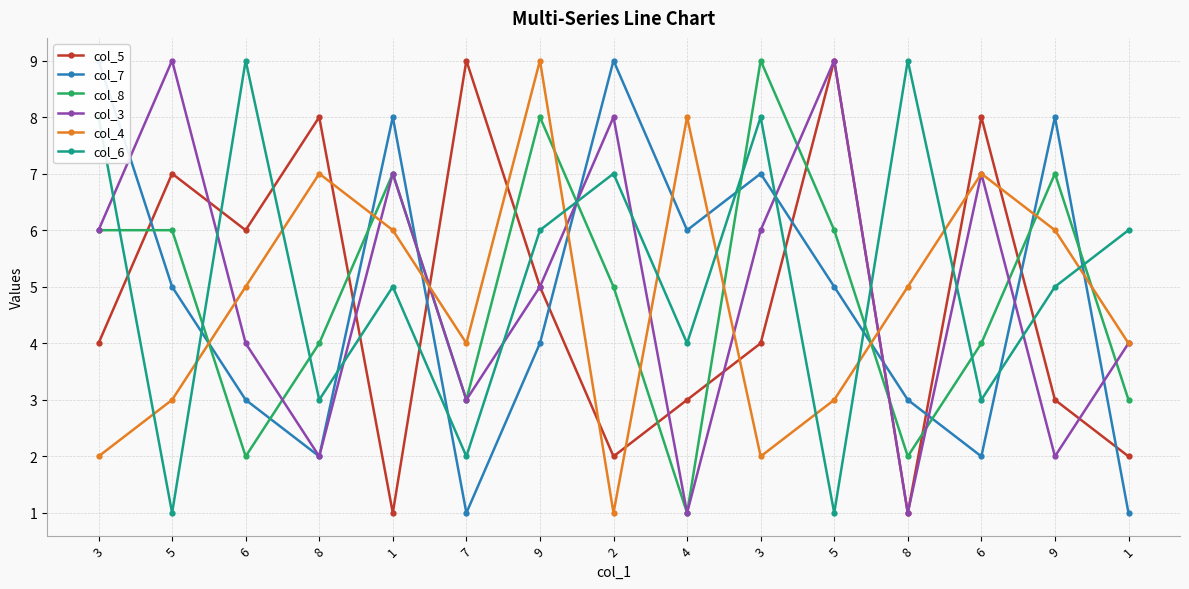

How many lines are shown in the chart?

6